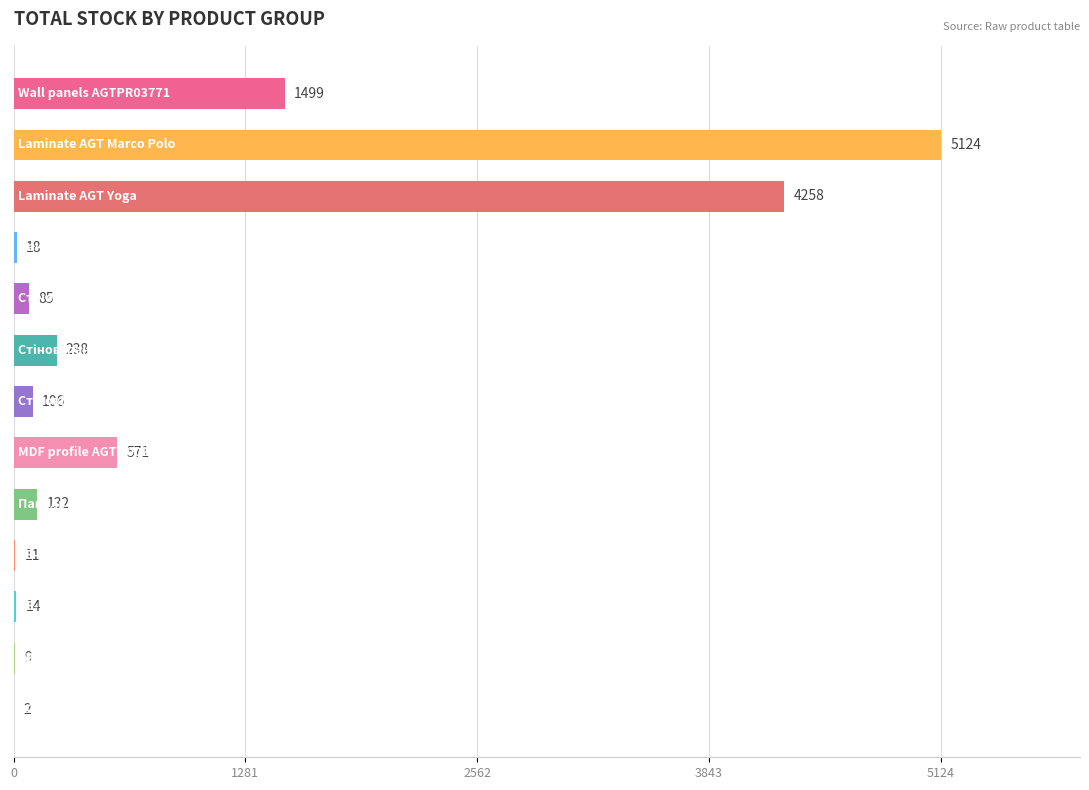

What is the greatest value displayed?

5124